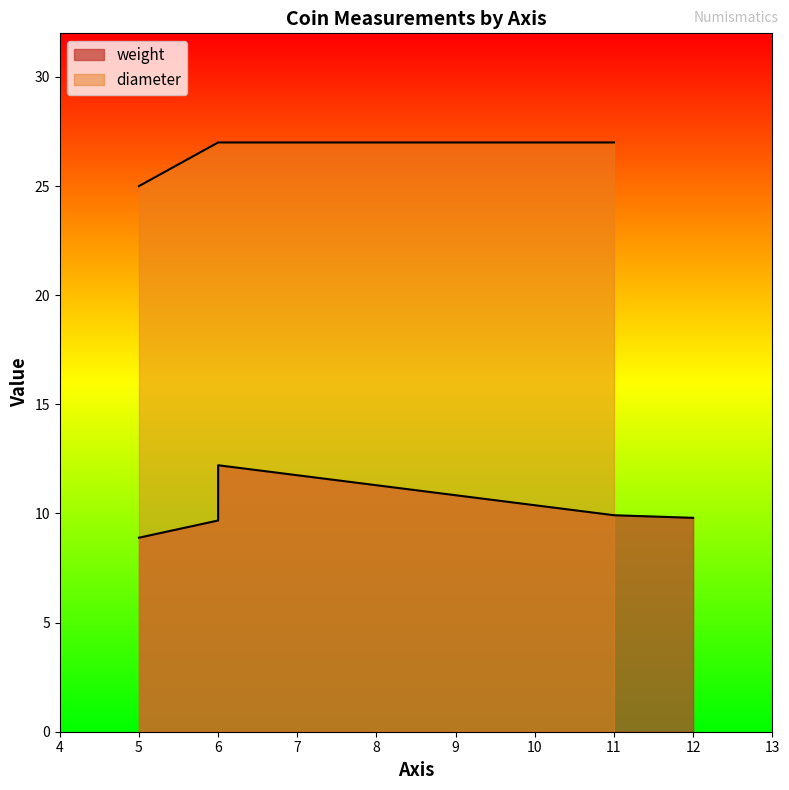

What is the greatest value displayed?

12.2